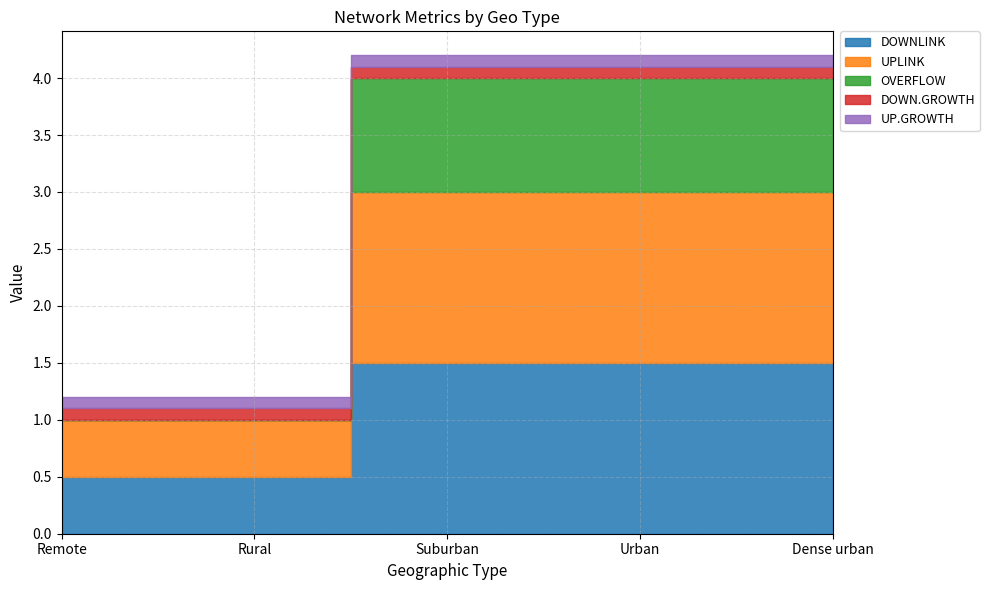

True or false: DOWN.GROWTH has more than 1 interior local peaks.

False